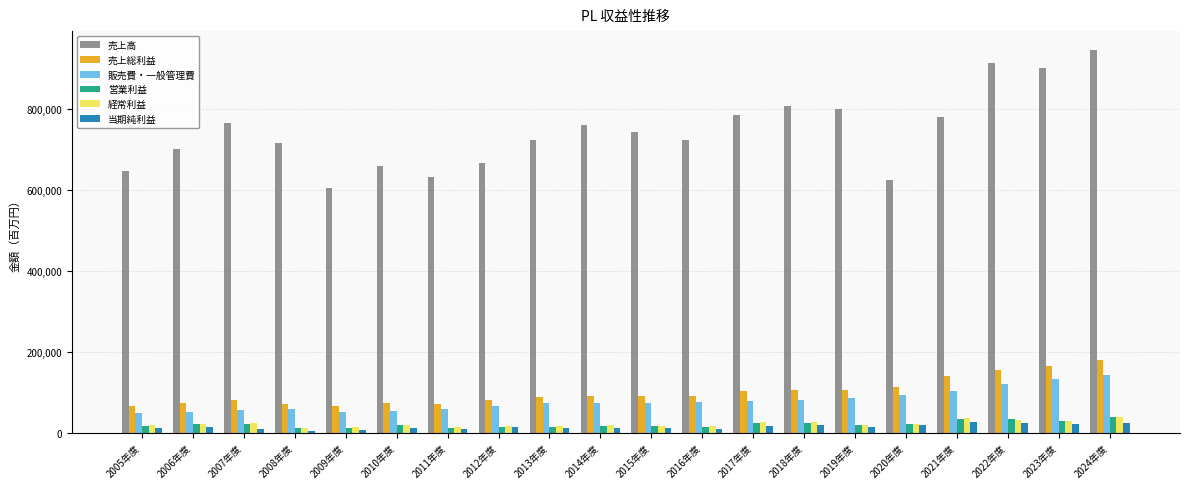

What is the maximum value shown in the chart?

944961